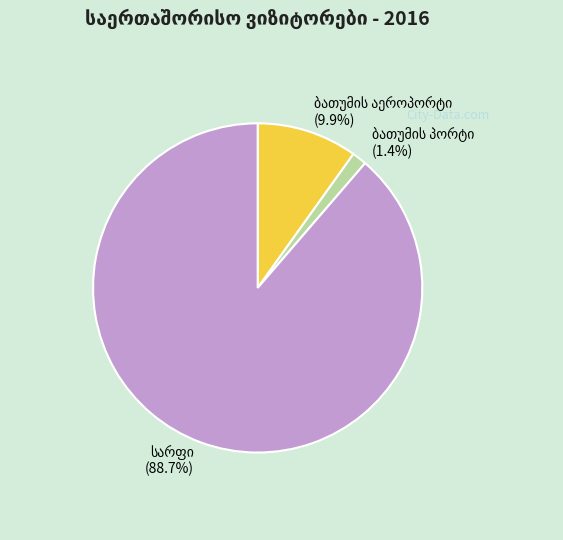

Is there any slice that represents more than half of the pie?

Yes